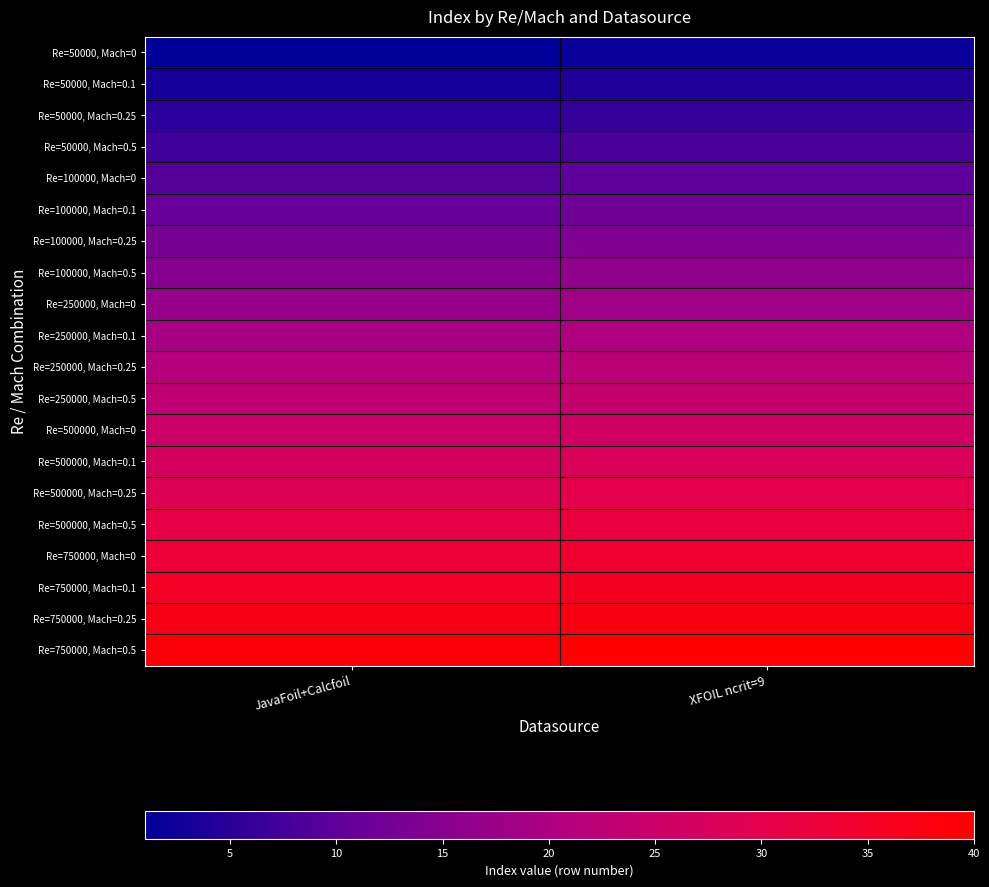

What is the difference between the highest and lowest values at XFOIL ncrit=9?

38